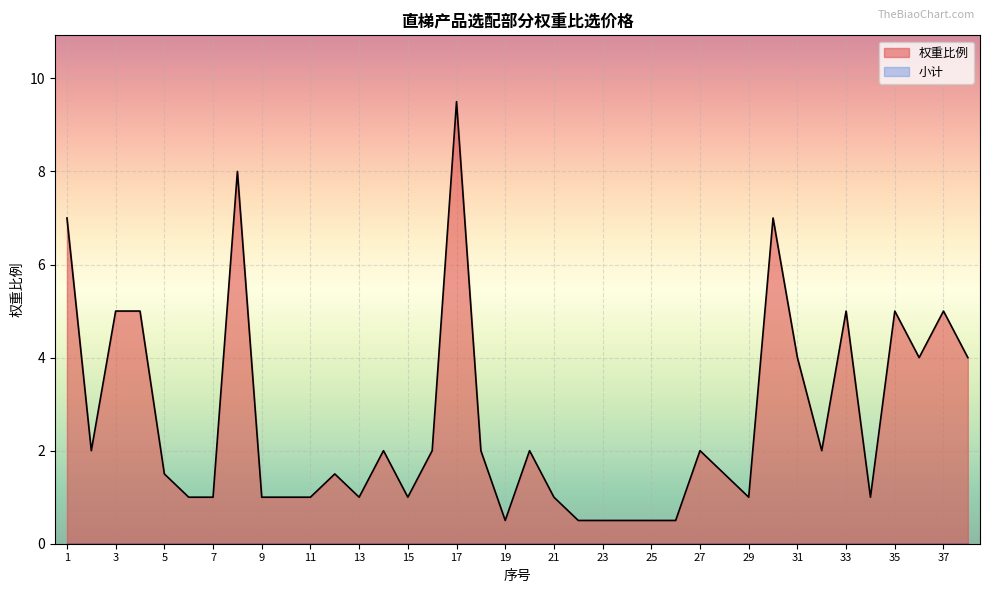

Which category has the lowest value across all series?

19